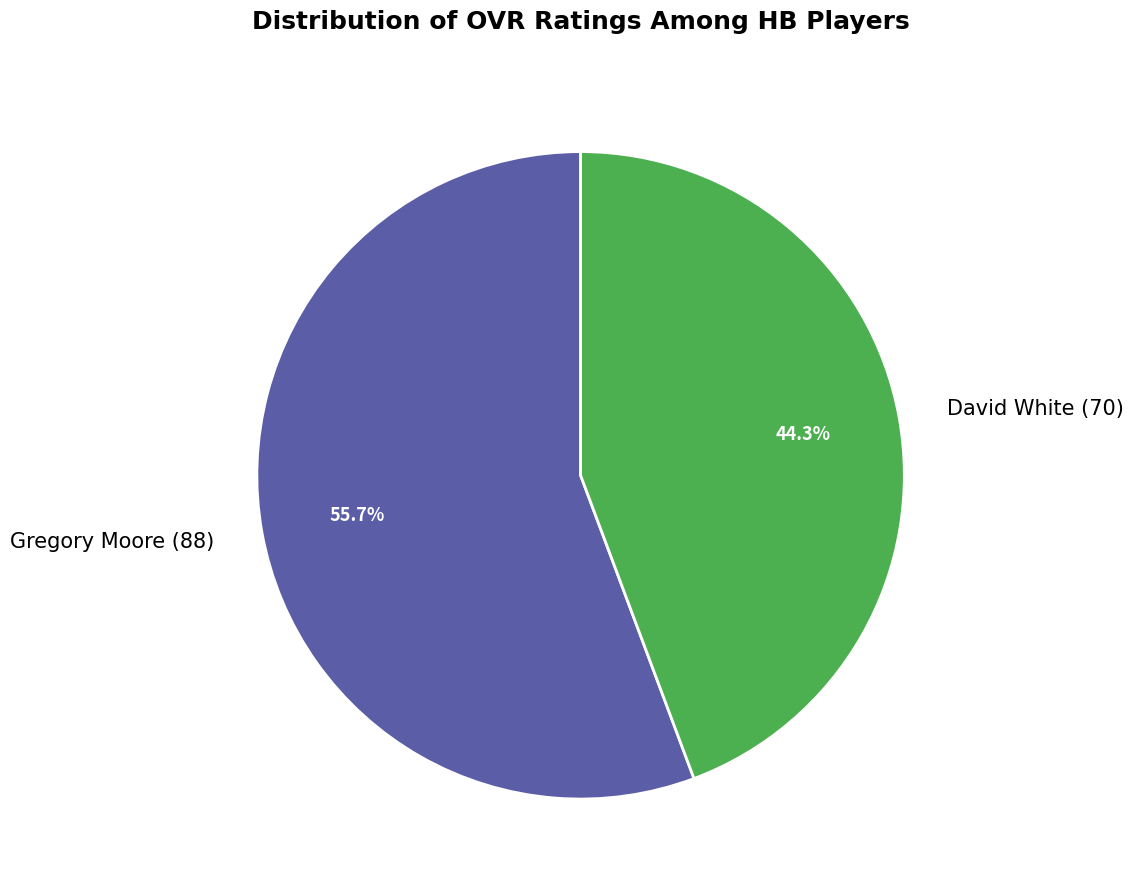

To the nearest percent, what is the combined percentage of David White and Gregory Moore?

100%